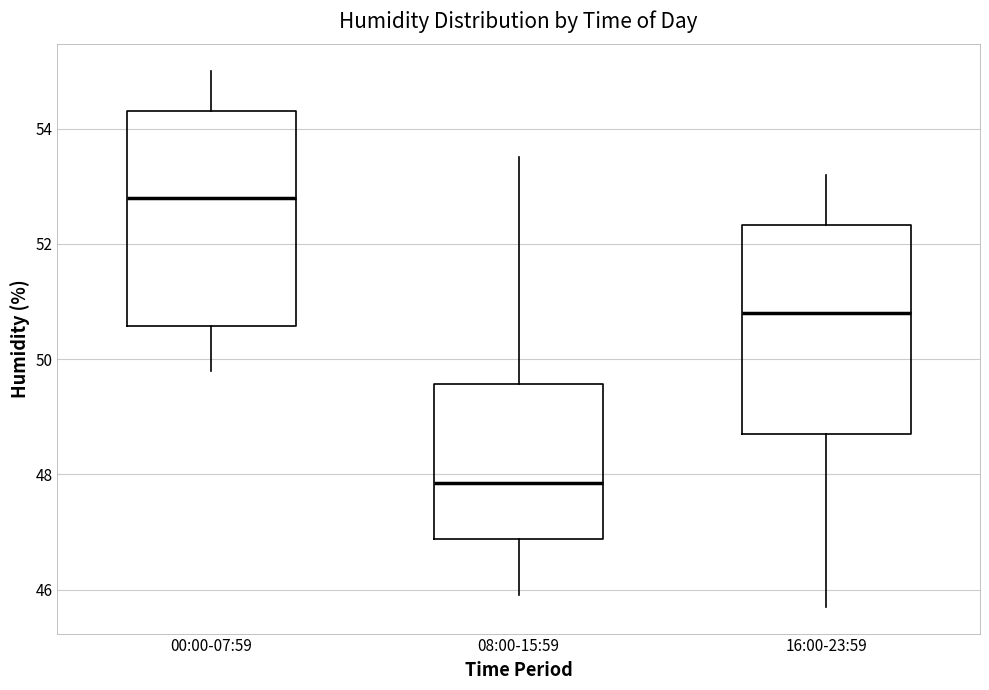

Reading left to right, transcribe this box plot: for each box, give where its median line is, the range the box spans, and where its two whiskers end, as read against the y-axis. The values are not printed on the chart, so give them approximately, as read against the axis.

00:00-07:59: median 52.8, box 50.6 to 54.4, whiskers 49.8 to 55.0
08:00-15:59: median 47.8, box 46.8 to 49.6, whiskers 46.0 to 53.6
16:00-23:59: median 50.8, box 48.8 to 52.4, whiskers 45.8 to 53.2